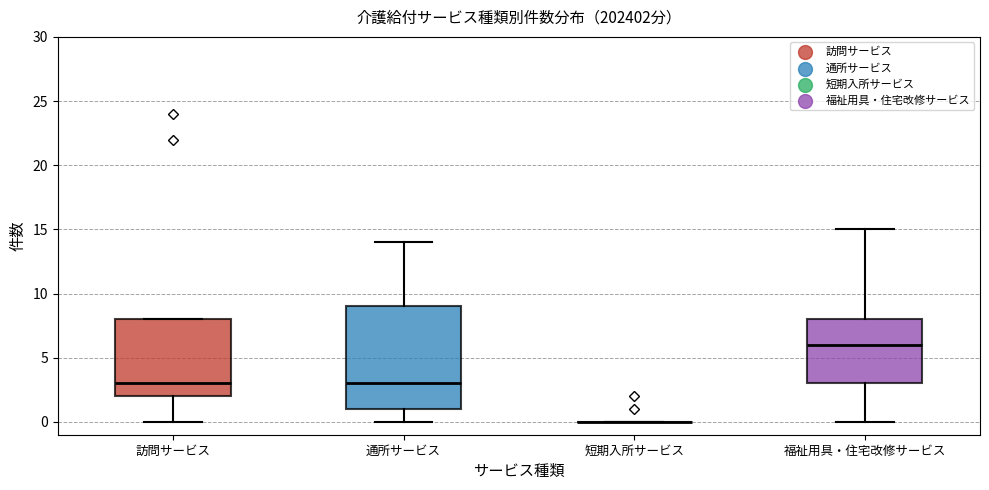

Comparing the boxes themselves (not the whiskers), which one is the tallest?

通所サービス